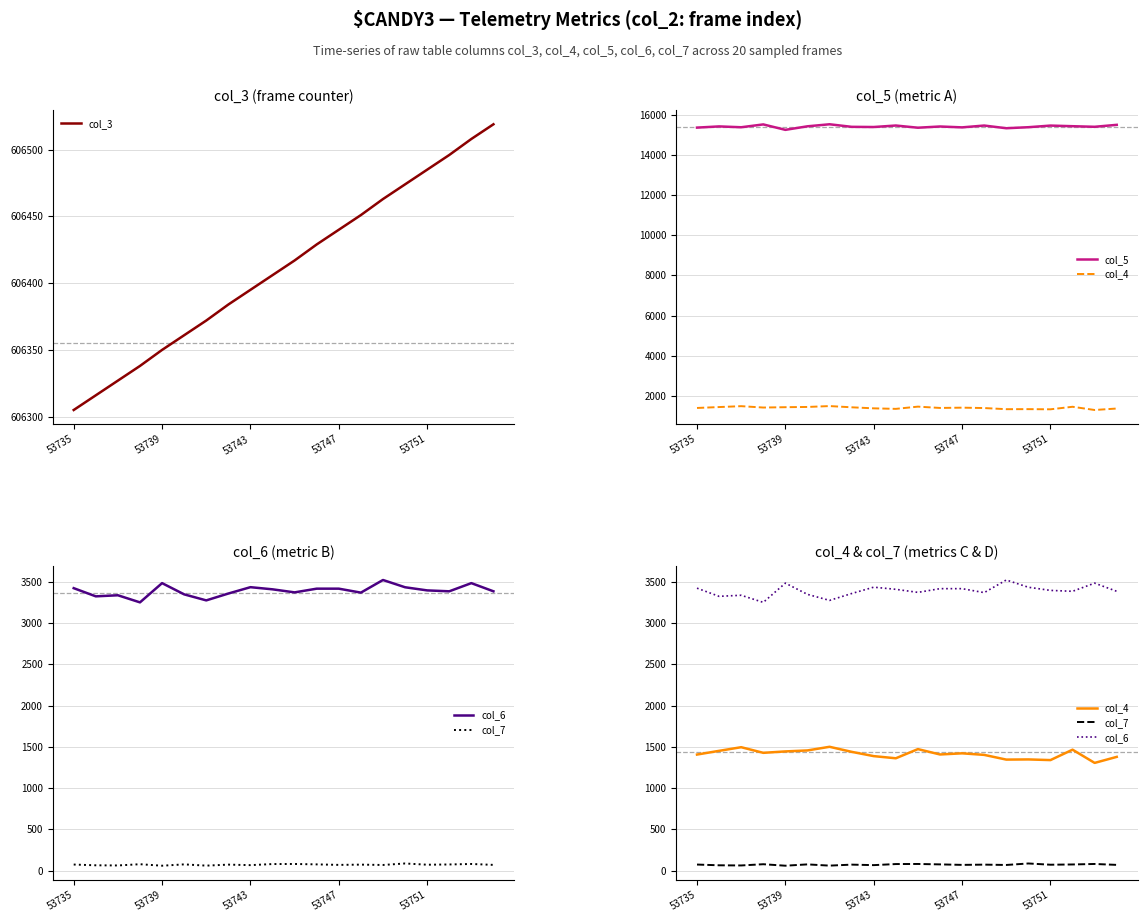

The value of col_3 at 53735 is 606305. True or false?

True